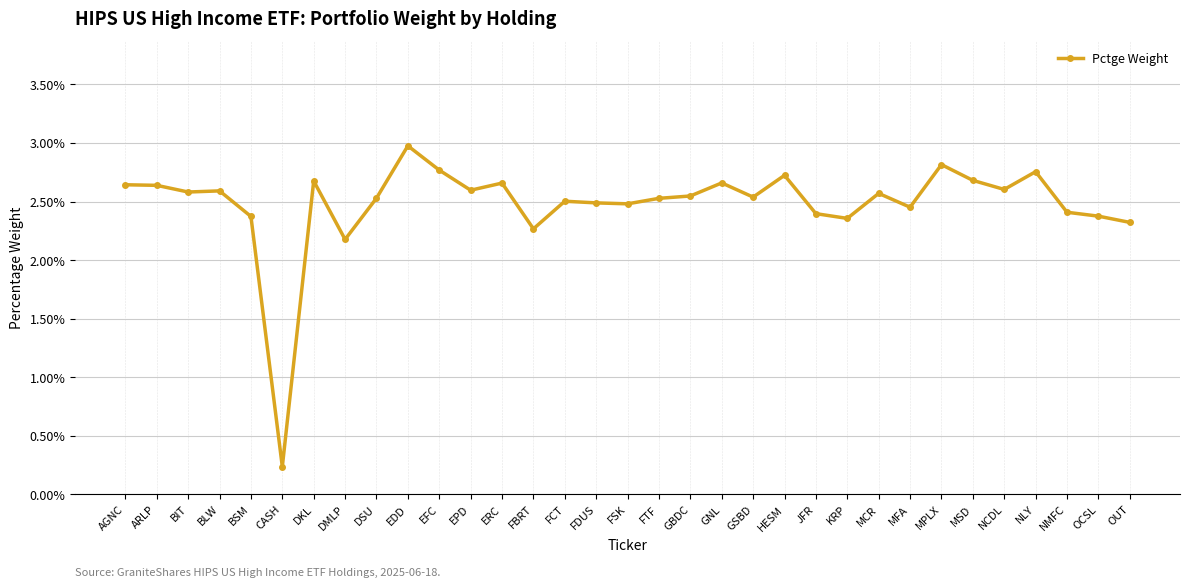

Is this an area chart (filled region under the line)?

No